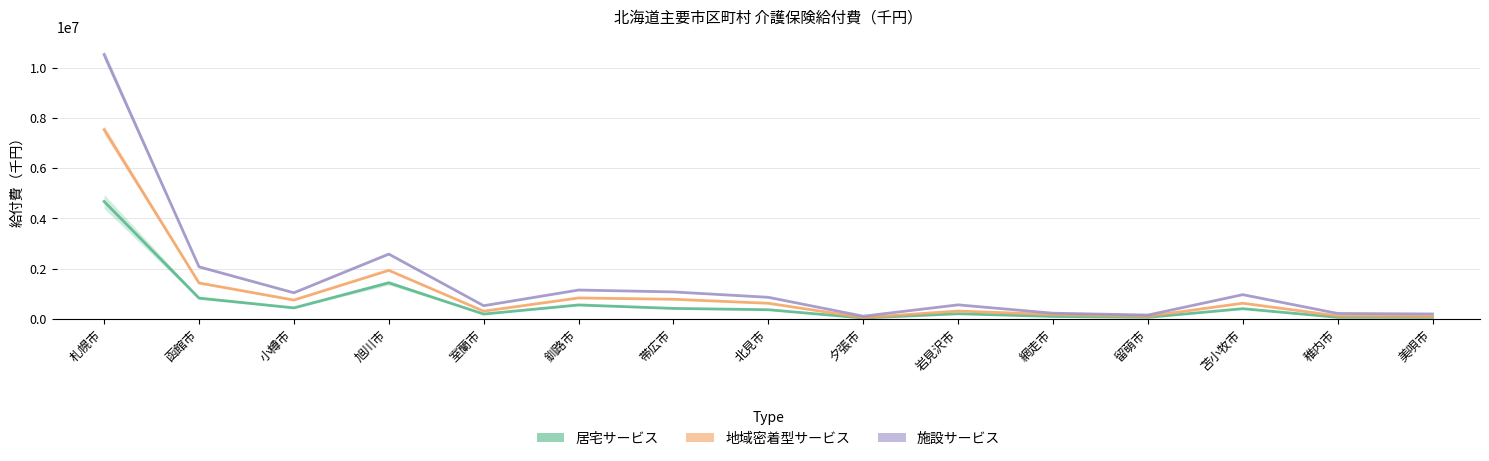

At 夕張市, list the series in order from smallest to largest.

居宅サービス, 地域密着型サービス, 施設サービス